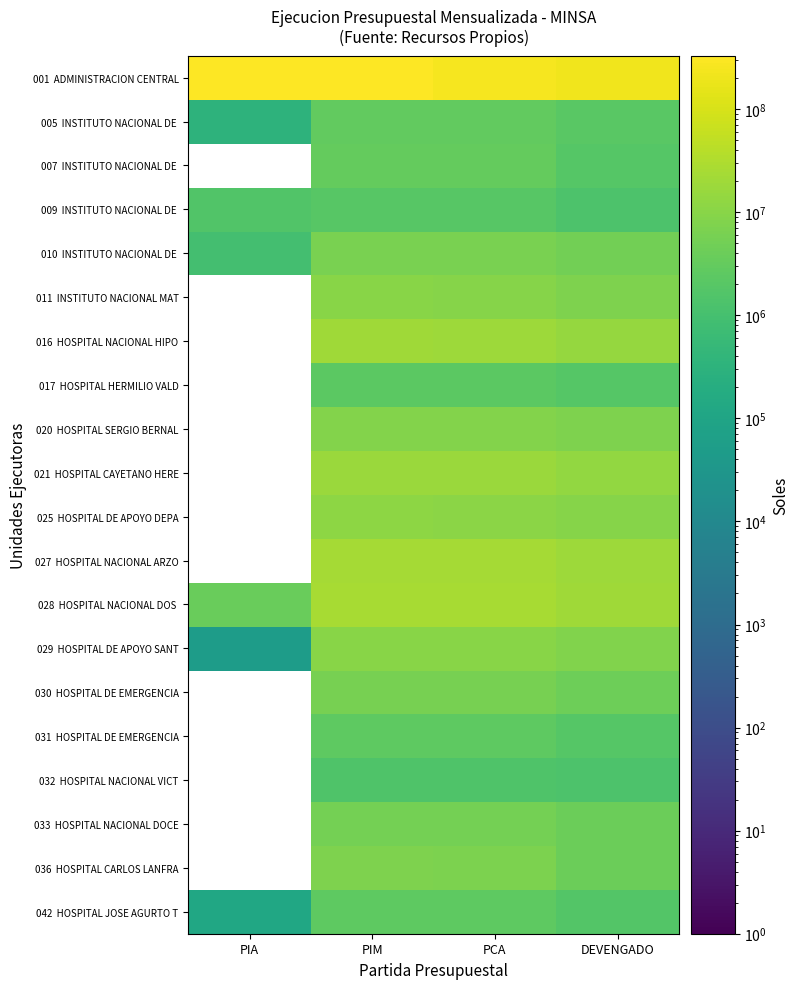

Rank the series at DEVENGADO from lowest to highest value.

032 HOSPITAL NACIONAL VICT, 009 INSTITUTO NACIONAL DE, 042 HOSPITAL JOSE AGURTO T, 031 HOSPITAL DE EMERGENCIA, 017 HOSPITAL HERMILIO VALD, 007 INSTITUTO NACIONAL DE, 005 INSTITUTO NACIONAL DE, 036 HOSPITAL CARLOS LANFRA, 033 HOSPITAL NACIONAL DOCE, 030 HOSPITAL DE EMERGENCIA, 010 INSTITUTO NACIONAL DE, 020 HOSPITAL SERGIO BERNAL, 011 INSTITUTO NACIONAL MAT, 029 HOSPITAL DE APOYO SANT, 025 HOSPITAL DE APOYO DEPA, 021 HOSPITAL CAYETANO HERE, 016 HOSPITAL NACIONAL HIPO, 027 HOSPITAL NACIONAL ARZO, 028 HOSPITAL NACIONAL DOS, 001 ADMINISTRACION CENTRAL